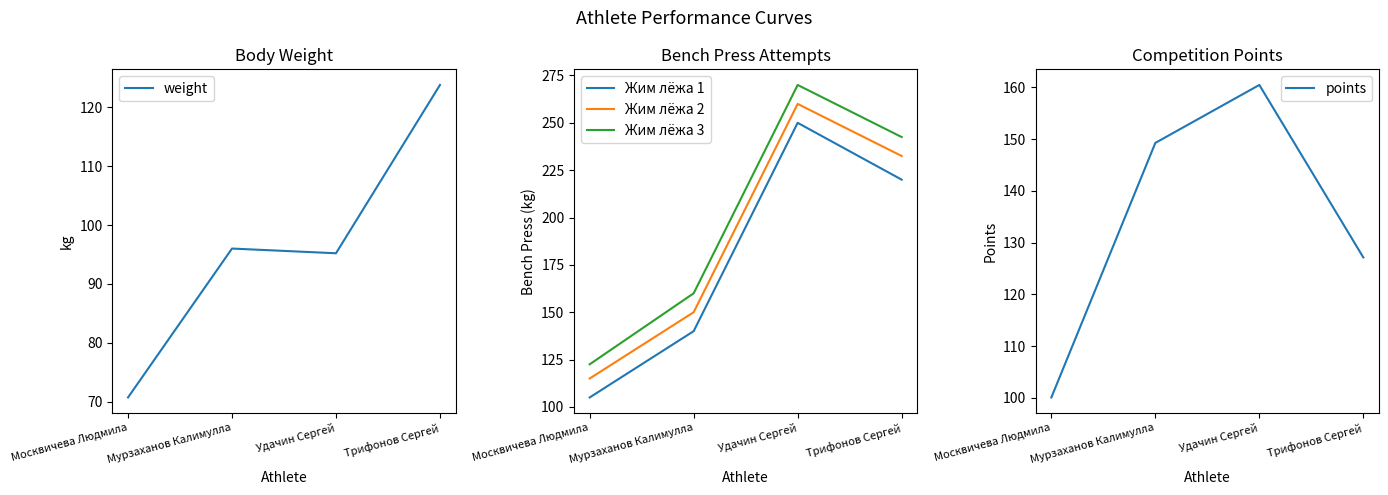

True or false: weight has a value of 95.2 at Удачин Сергей.

True